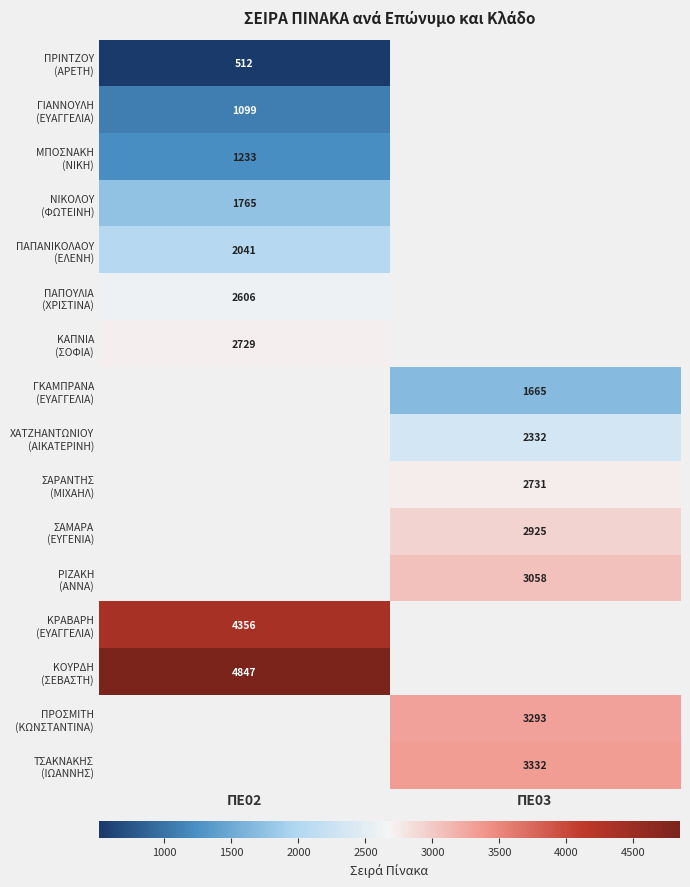

Which series has the largest range (max minus min)?

ΠΡΙΝΤΖΟΥ (ΑΡΕΤΗ)